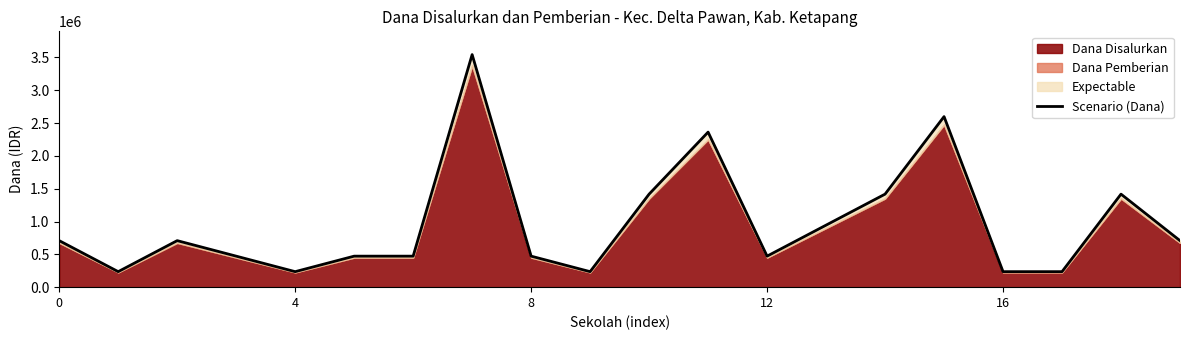

True or false: the data shows 3543750 at 7.

True